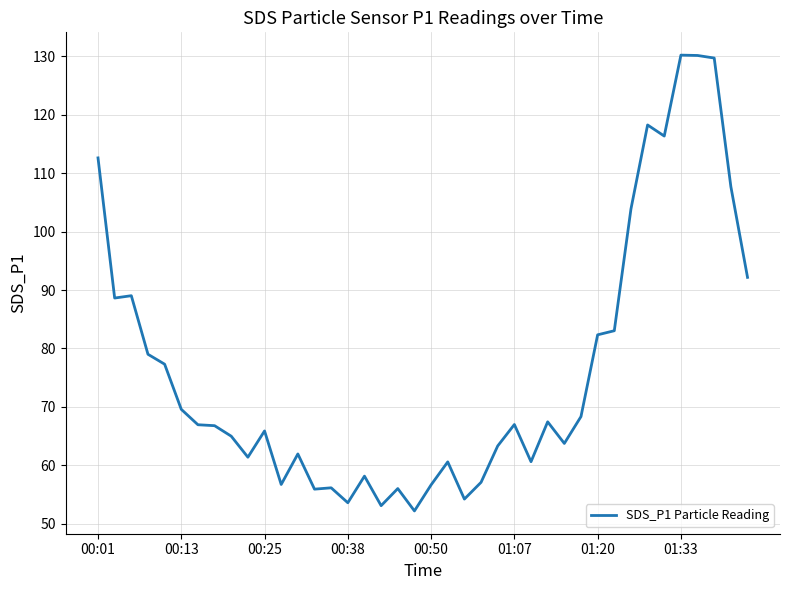

What is the minimum value shown in the chart?

52.2